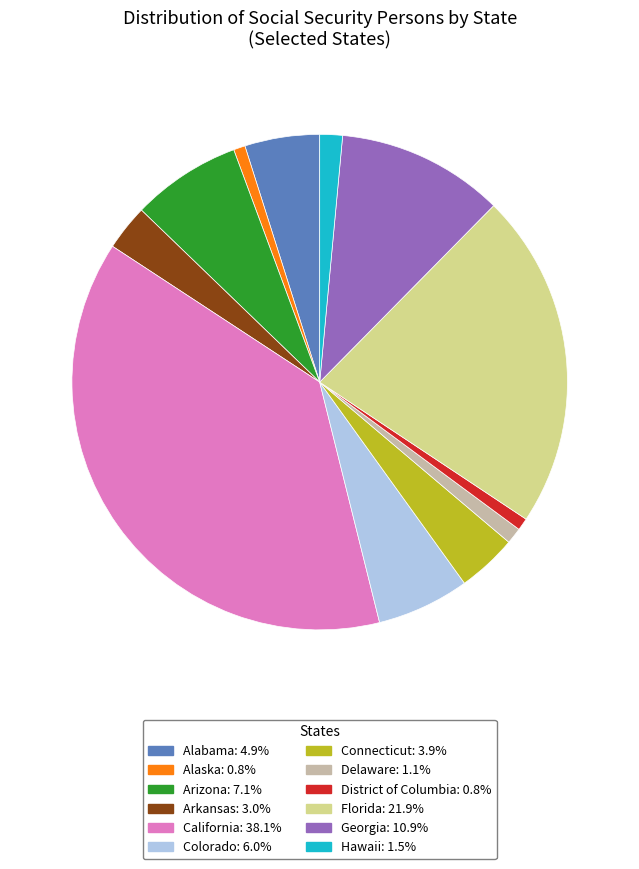

True or false: Delaware accounts for 1% of the total.

True